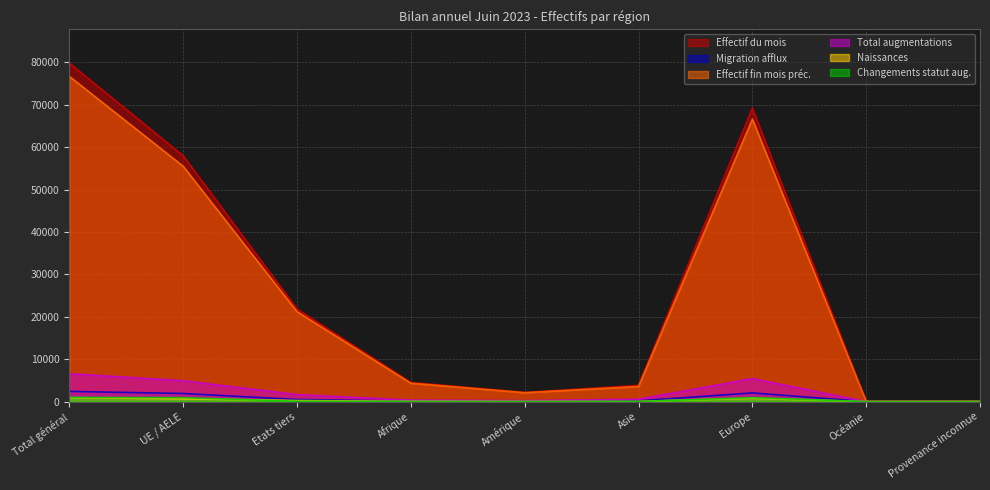

At Afrique, list the series in order from largest to smallest.

Effectif du mois, Effectif fin mois préc., Total augmentations, Migration afflux, Naissances, Changements statut aug.